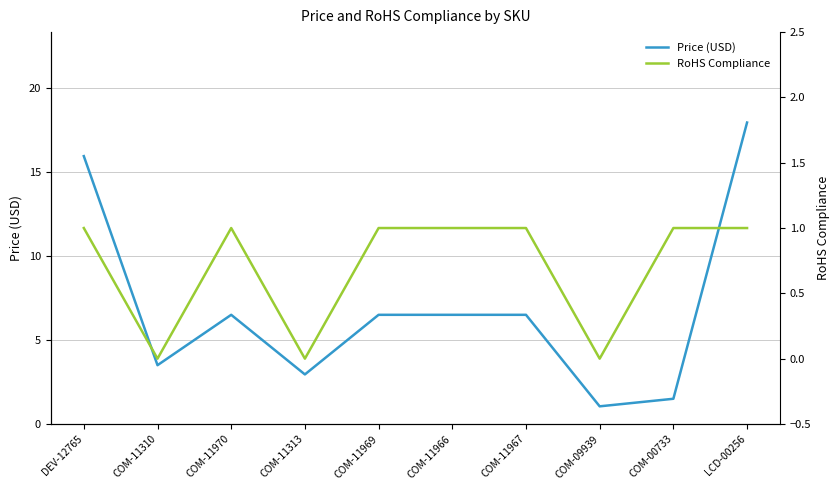

Which series changed the most between COM-11970 and COM-11967?

Price (USD)